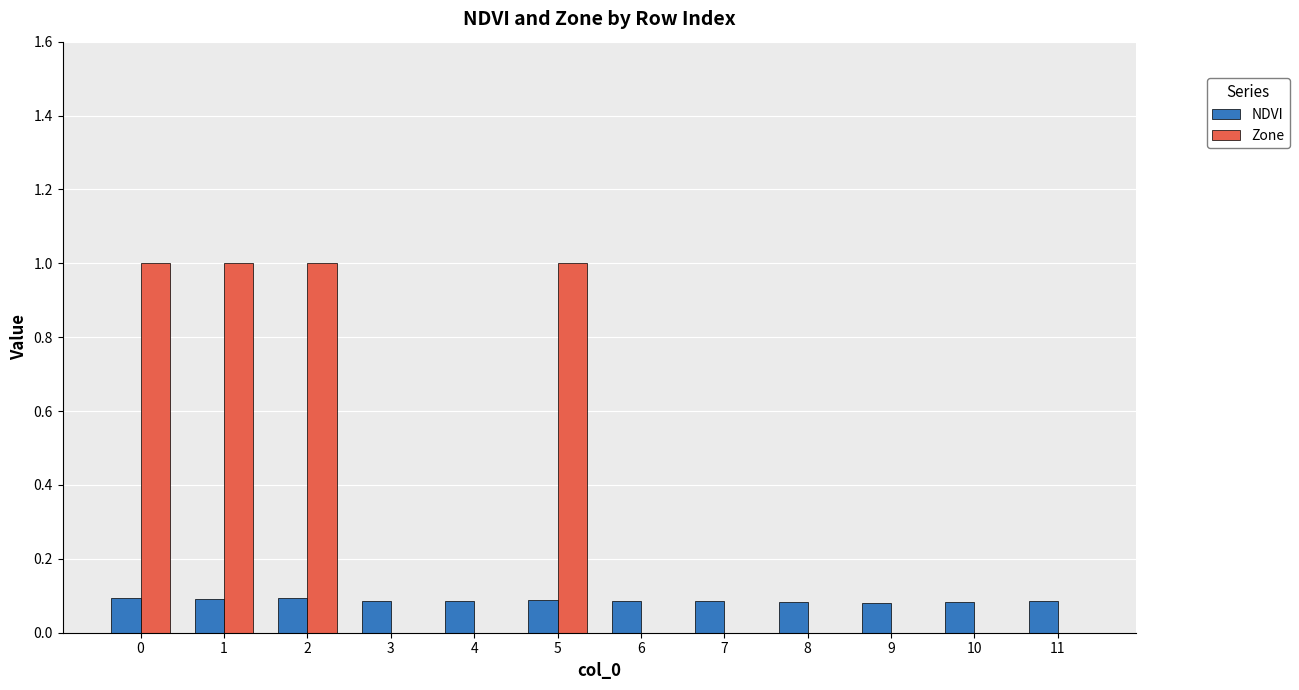

Is the value of NDVI at 10 greater than the value of Zone at 10?

Yes